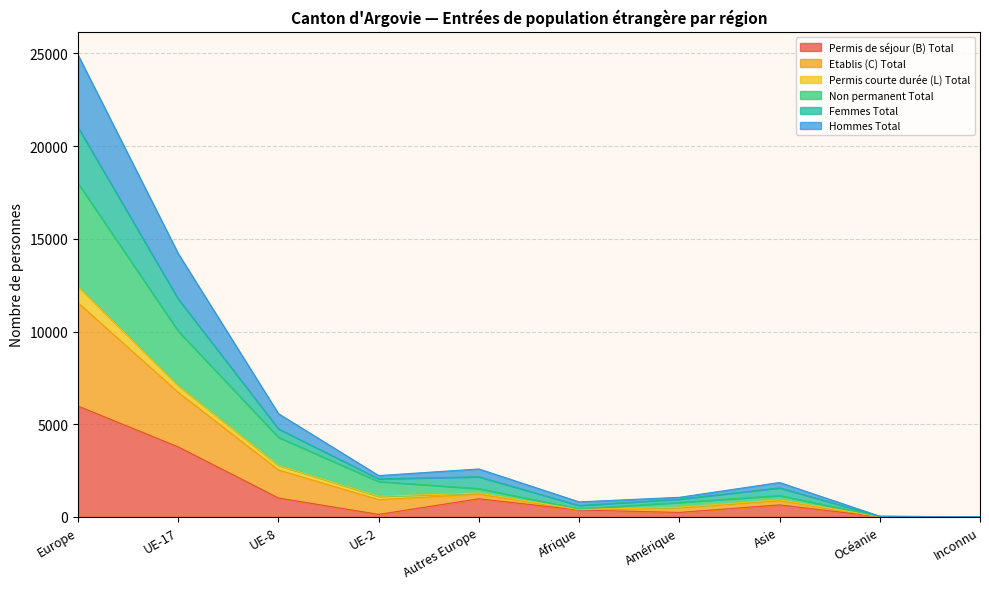

True or false: Non permanent Total and Hommes Total intersect in this chart.

False